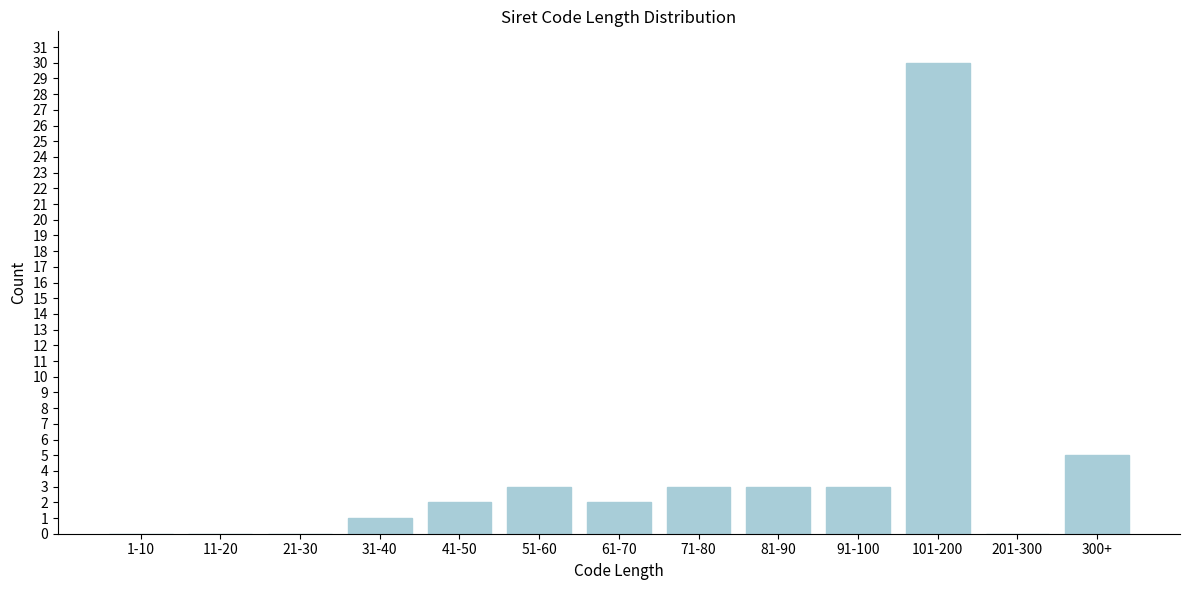

Reading left to right, extract all data points from this chart.

1-10=0	11-20=0	21-30=0	31-40=1	41-50=2	51-60=3	61-70=2	71-80=3	81-90=3	91-100=3	101-200=30	201-300=0	300+=5